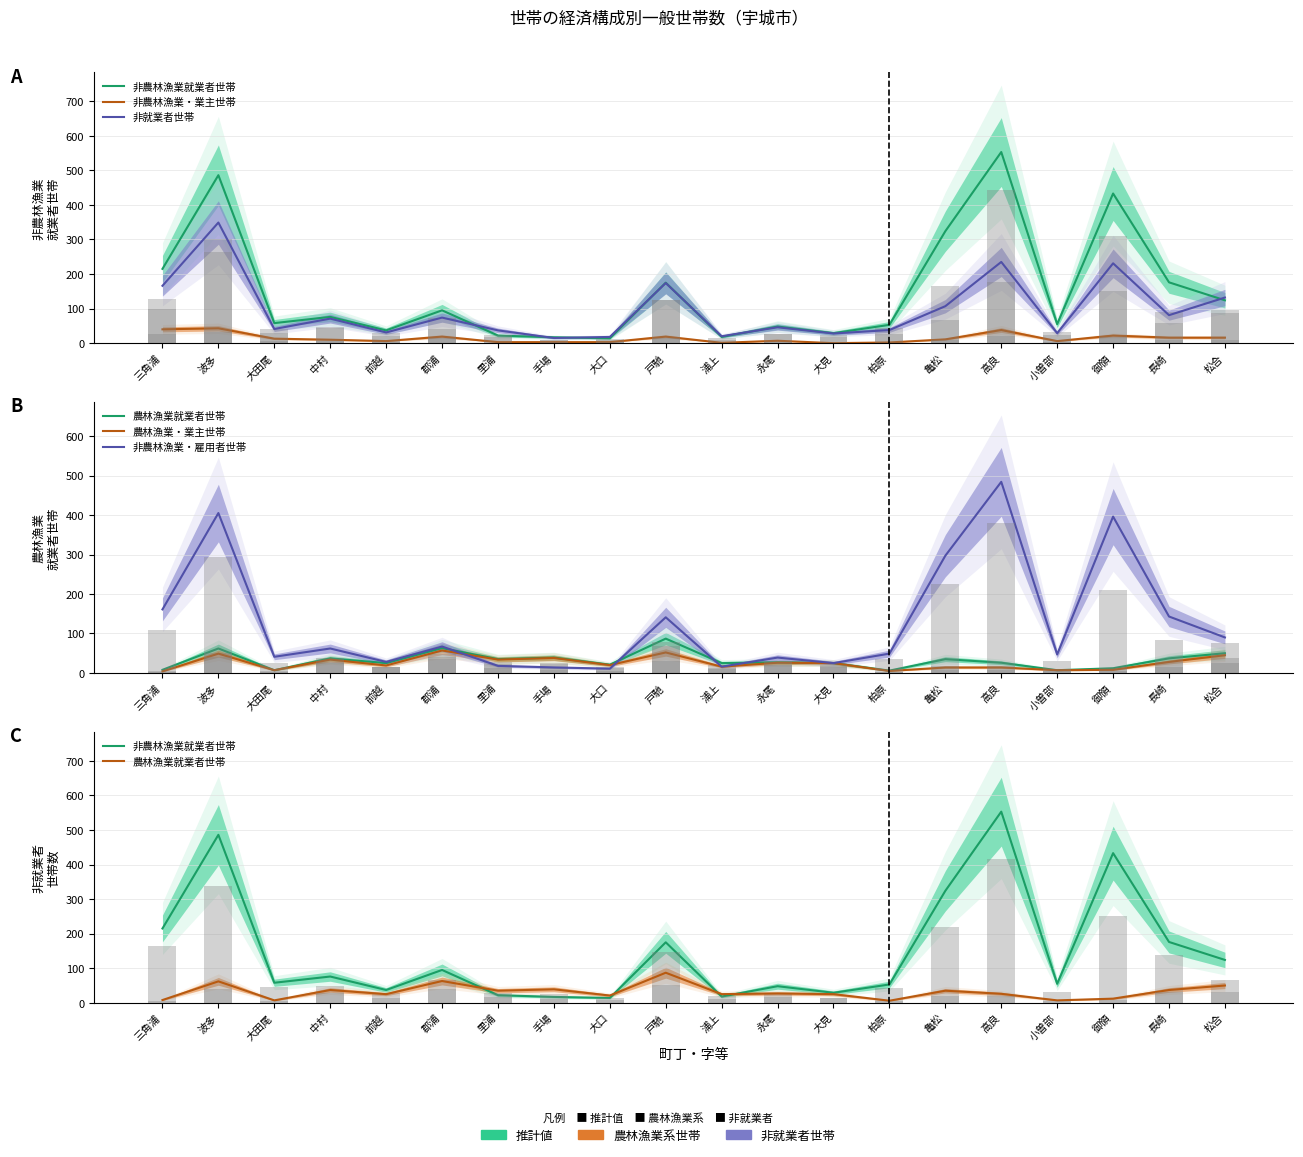

What are all the series names shown in the legend?

非農林漁業就業者世帯, 非農林漁業・業主世帯, 非就業者世帯, 農林漁業就業者世帯, 農林漁業・業主世帯, 非農林漁業・雇用者世帯